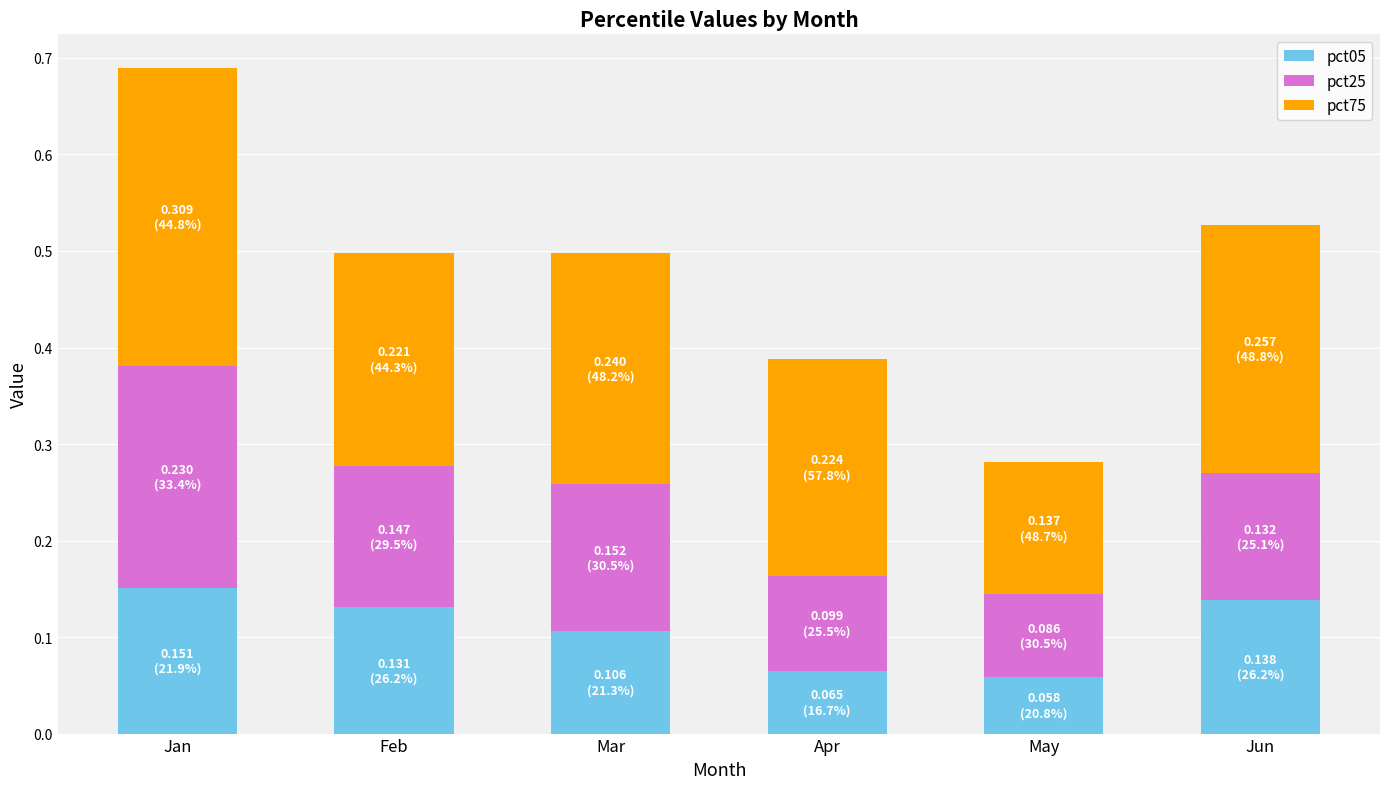

The value of pct05 at Jun is 0.1. True or false?

True